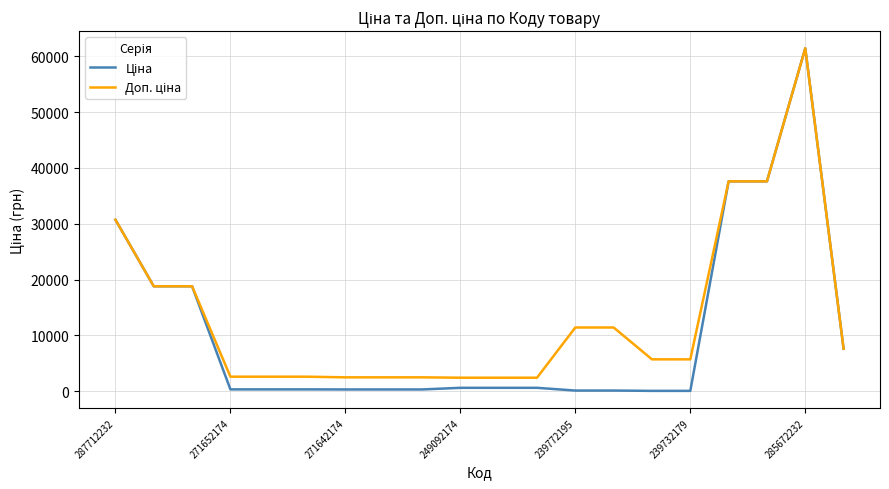

At how many categories does at least one series exceed 52983?

1